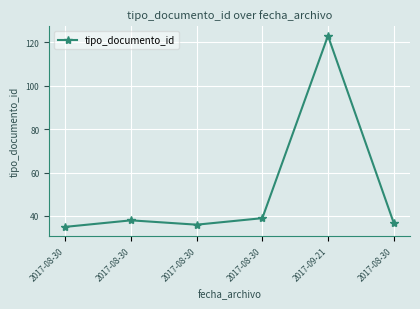

List the labels in order of value, largest first.

2017-09-21, 2017-08-30, 2017-08-30, 2017-08-30, 2017-08-30, 2017-08-30